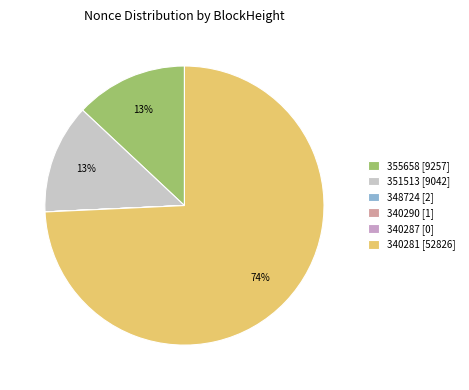

To the nearest percent, what is the difference between the 340287 and 355658 slice percentages?

13%